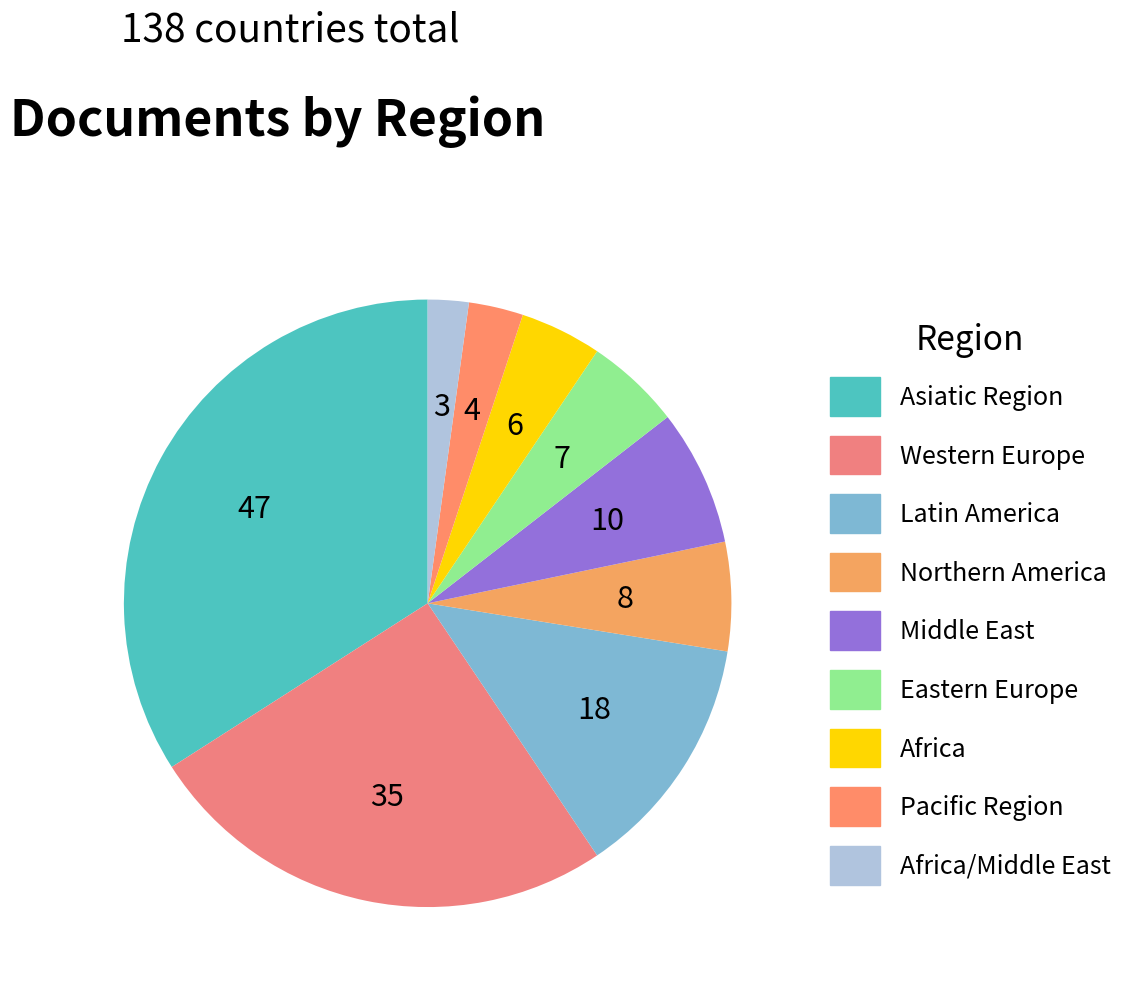

Is there any slice that represents more than half of the pie?

No